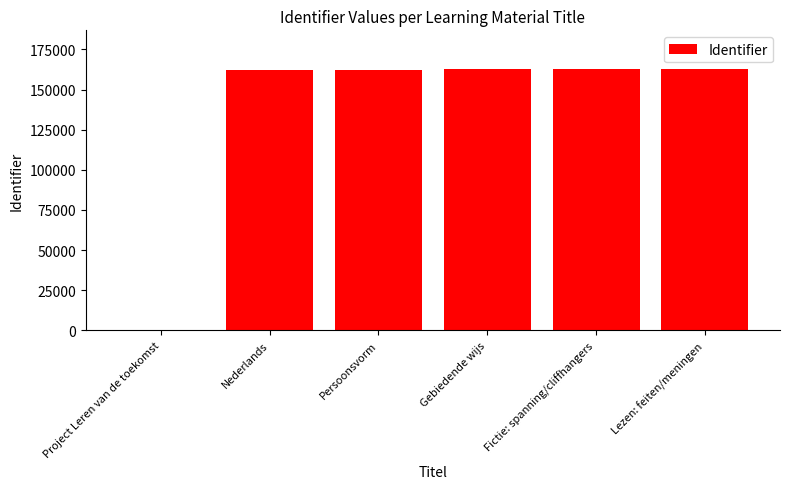

The value at Nederlands is 162446. True or false?

True